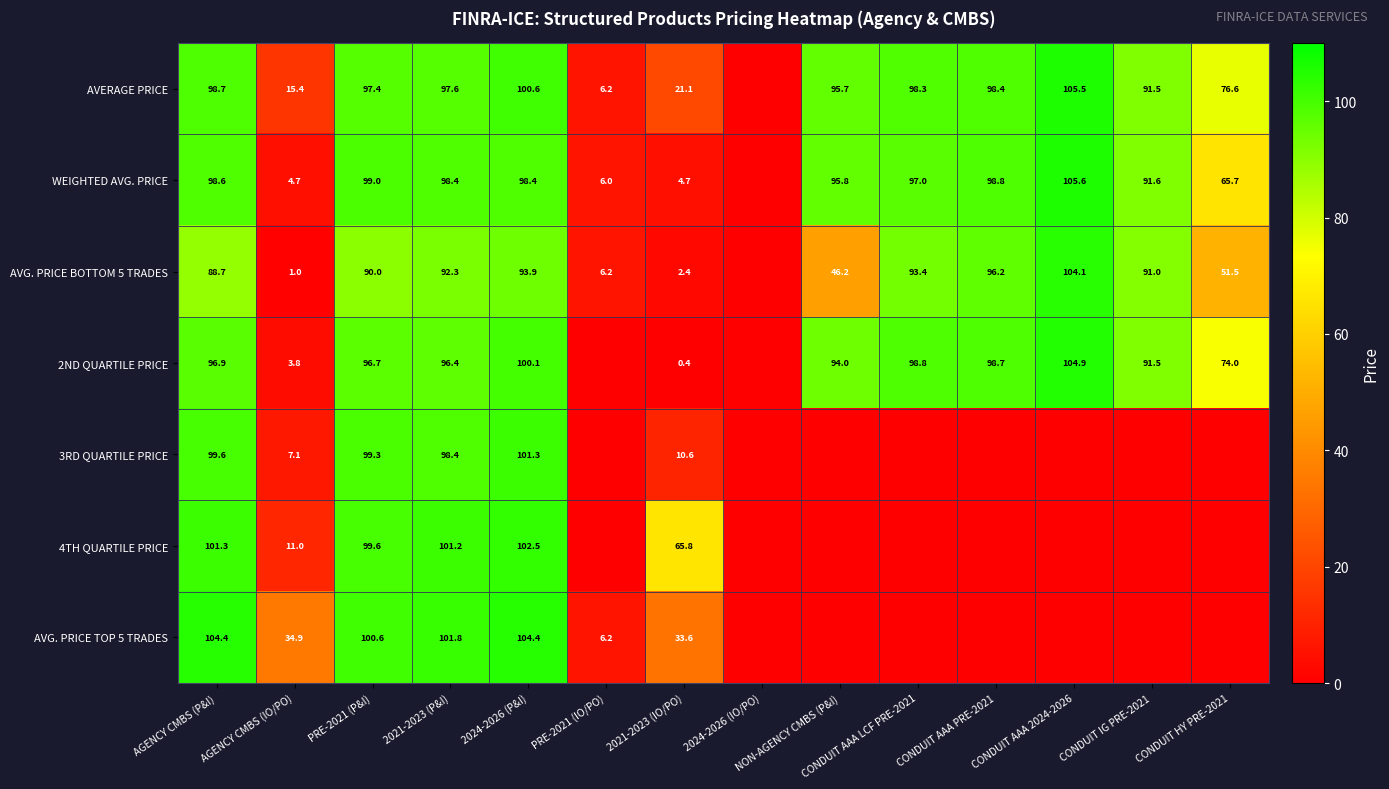

Is it true that WEIGHTED AVG. PRICE equals 129.6 at PRE-2021 (P&I)?

False